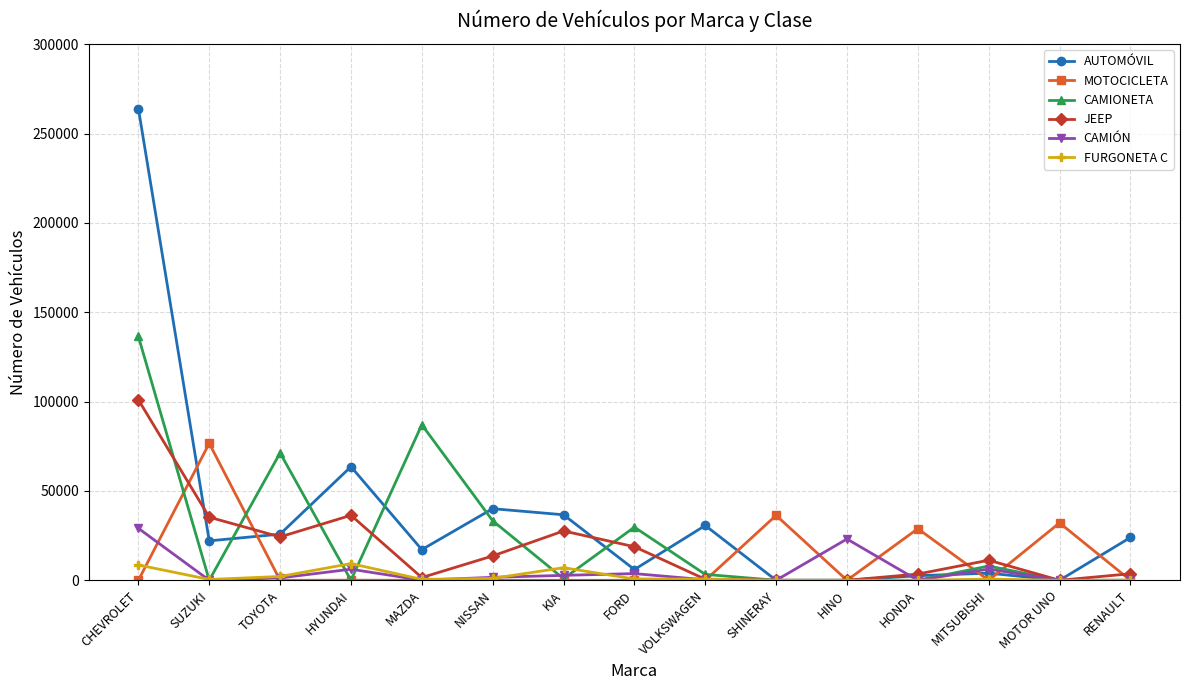

What are all the series names shown in the legend?

AUTOMÓVIL, MOTOCICLETA, CAMIONETA, JEEP, CAMIÓN, FURGONETA C